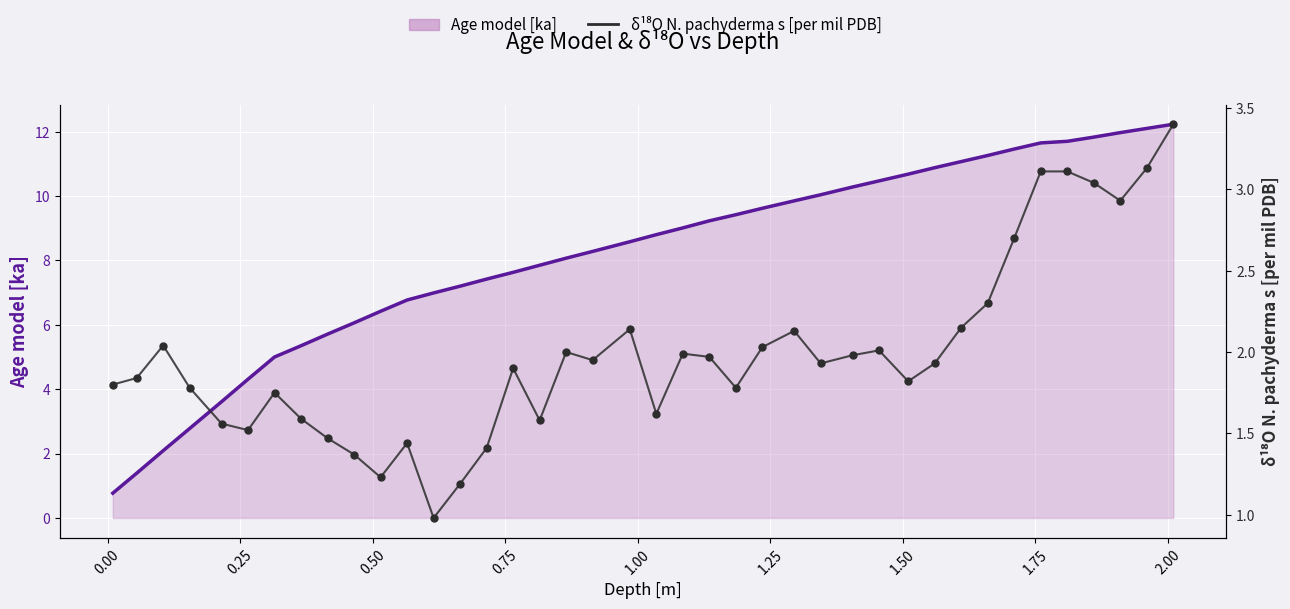

Which series reaches the minimum Y coordinate?

Age model [ka]